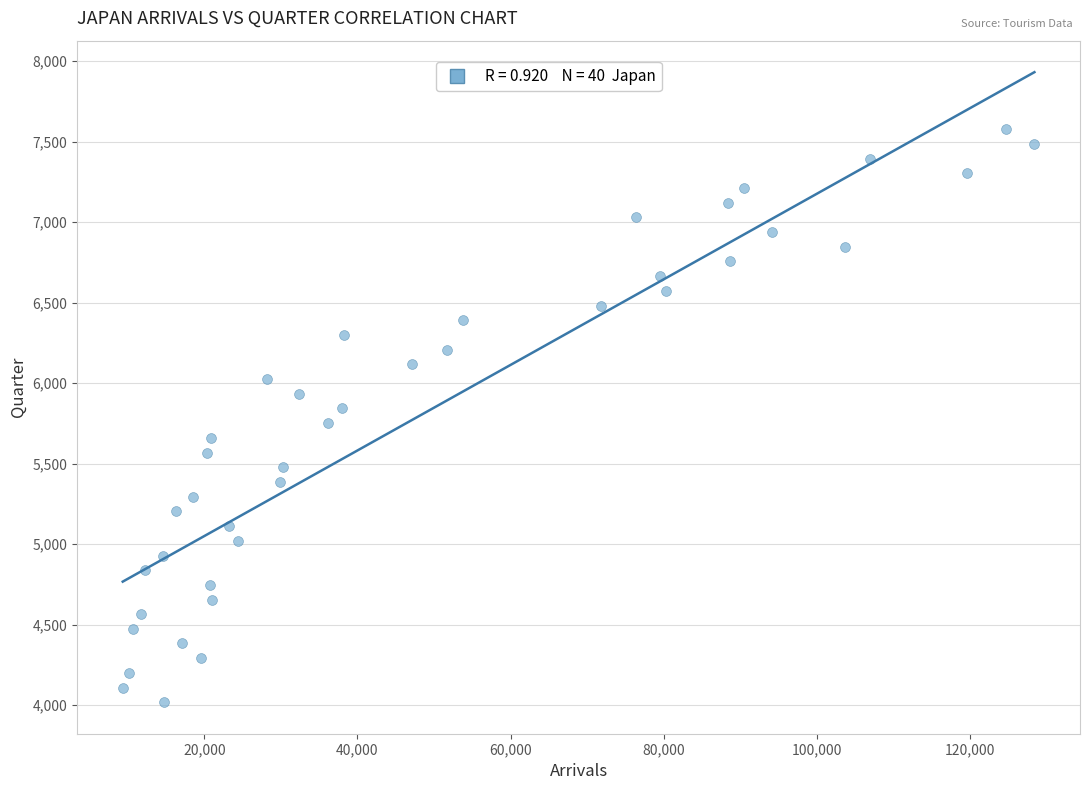

What is the range of X values (max minus min)?

119151